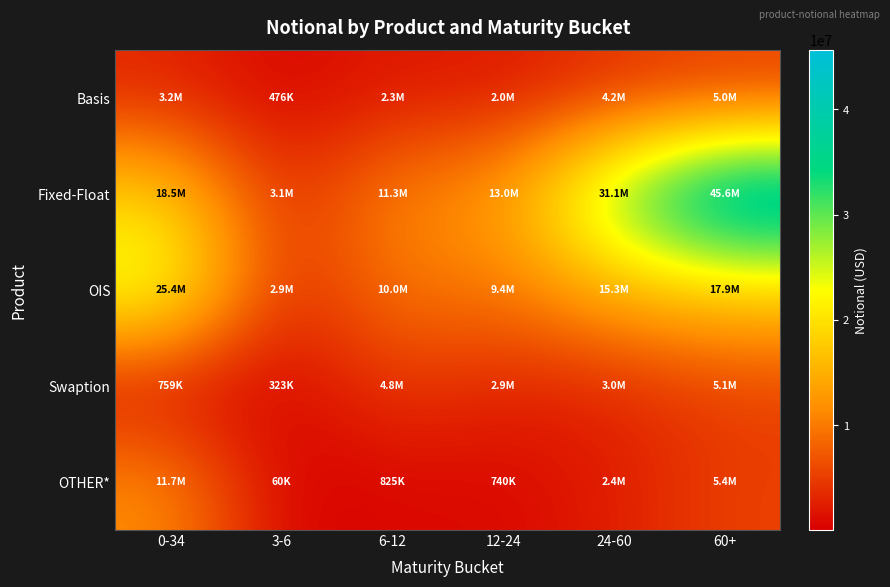

Which series has the largest range (max minus min)?

Fixed-Float